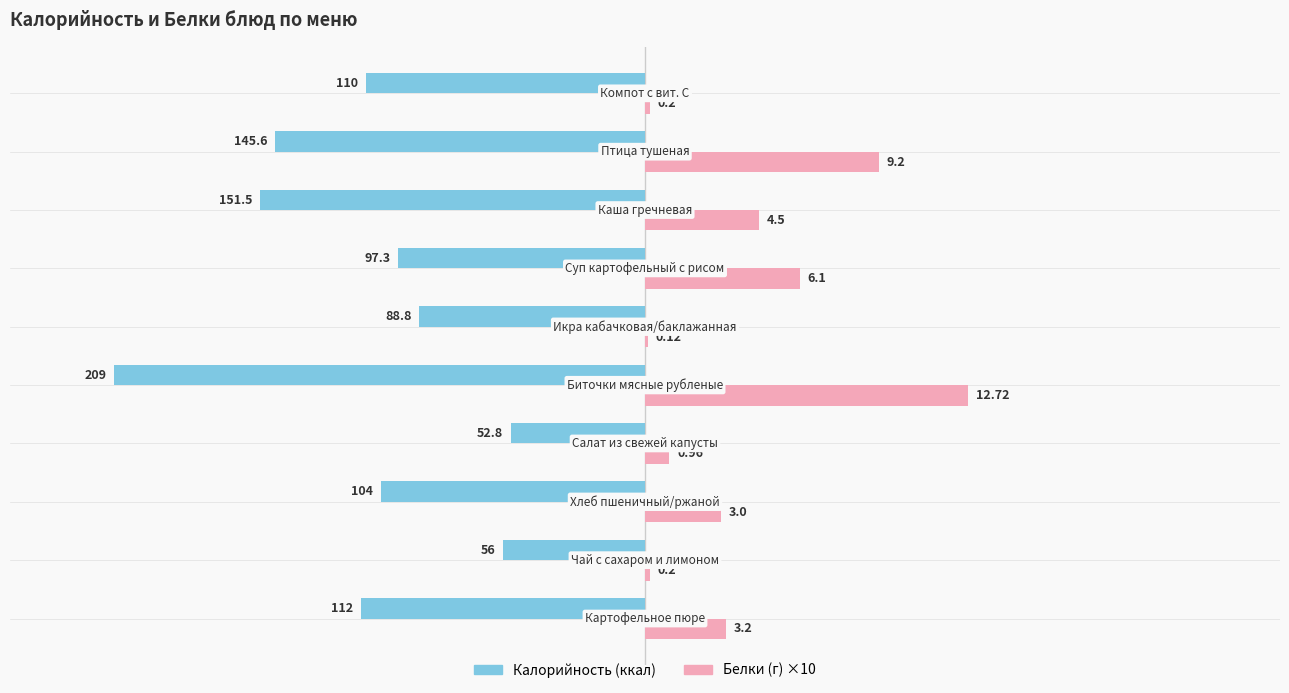

Reading left to right, list all the values displayed in this chart.

Калорийность: -112.0	-56.0	-104.0	-52.8	-209.0	-88.8	-97.3	-151.5	-145.6	-110.0
Белки (×10): 32.0	2.0	30.0	9.6	127.2	1.2	61.0	45.0	92.0	2.0